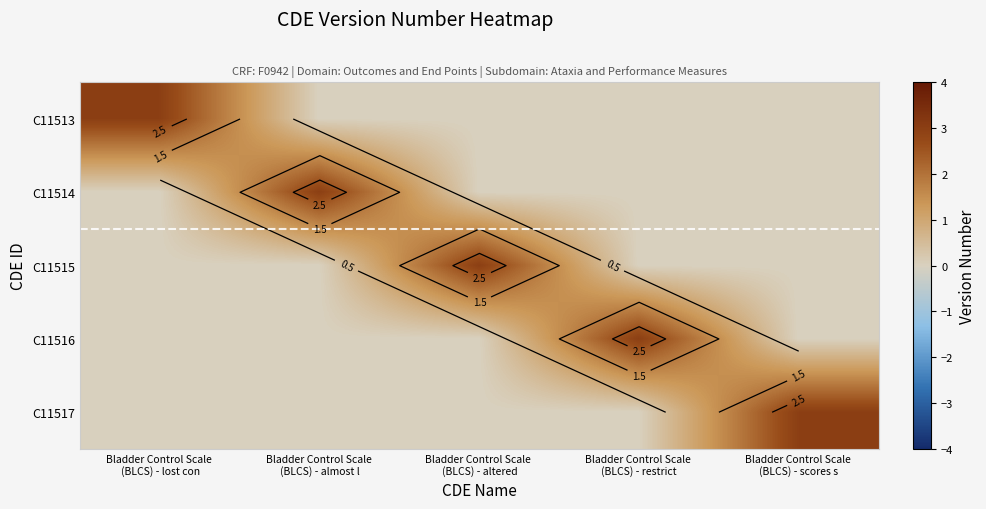

The value of C11514 at Bladder Control Scale (BLCS) - lost con is -1. True or false?

False